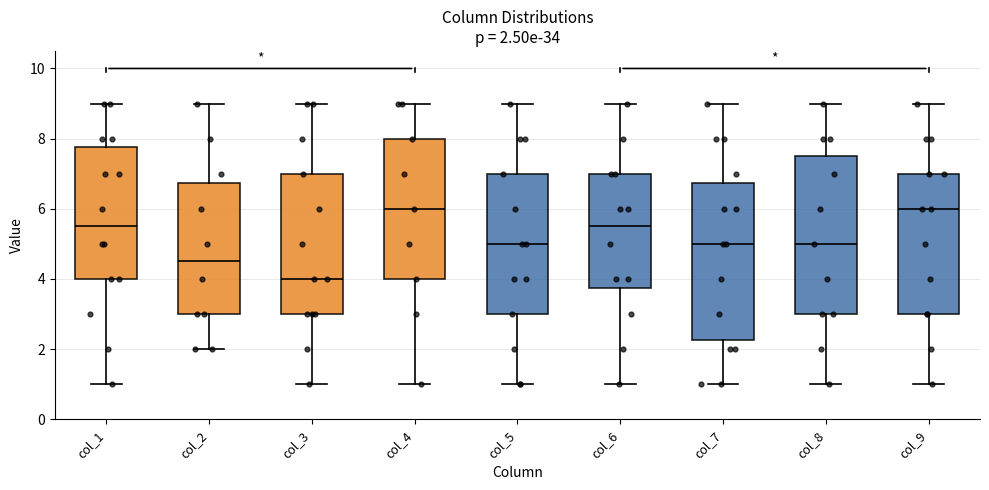

Which box's median line is the lowest?

col_3